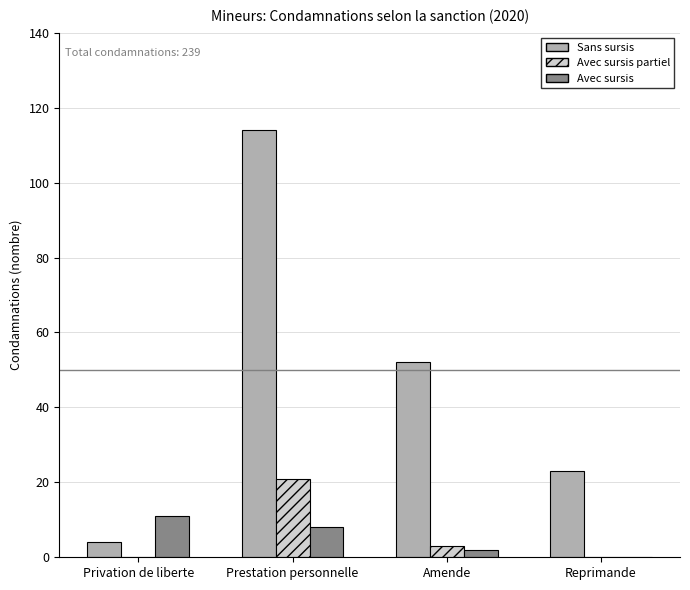

Reading left to right, list all the values displayed in this chart.

Sans sursis: Privation de liberte=4	Prestation personnelle=114	Amende=52	Reprimande=23
Avec sursis partiel: Privation de liberte=0	Prestation personnelle=21	Amende=3	Reprimande=0
Avec sursis: Privation de liberte=11	Prestation personnelle=8	Amende=2	Reprimande=0